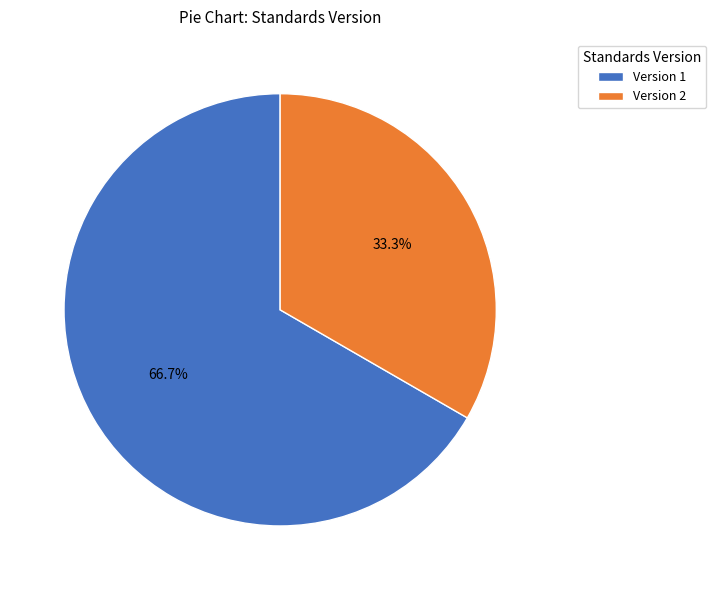

Combined, do Version 1 and Version 2 account for over 50%?

Yes